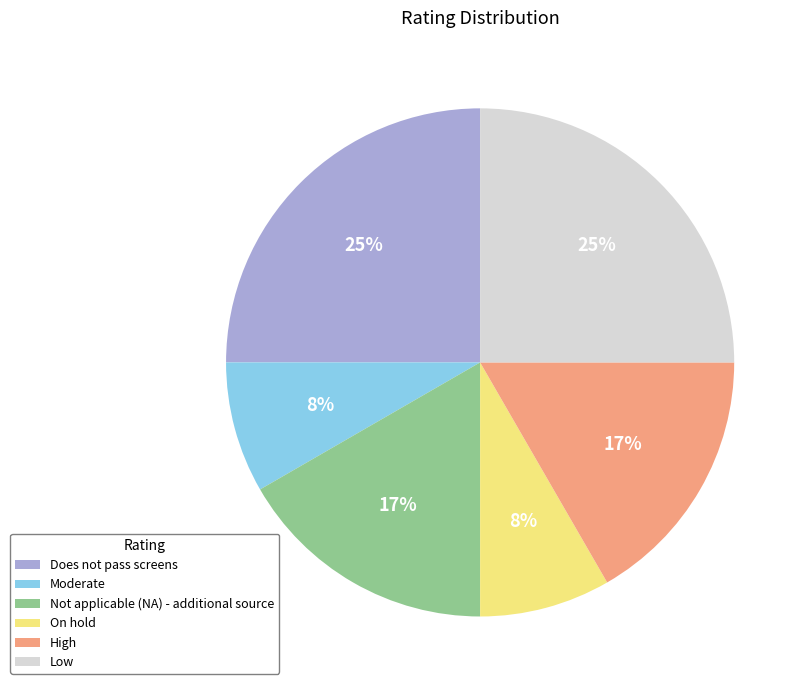

True or false: Moderate accounts for 1% of the total.

False